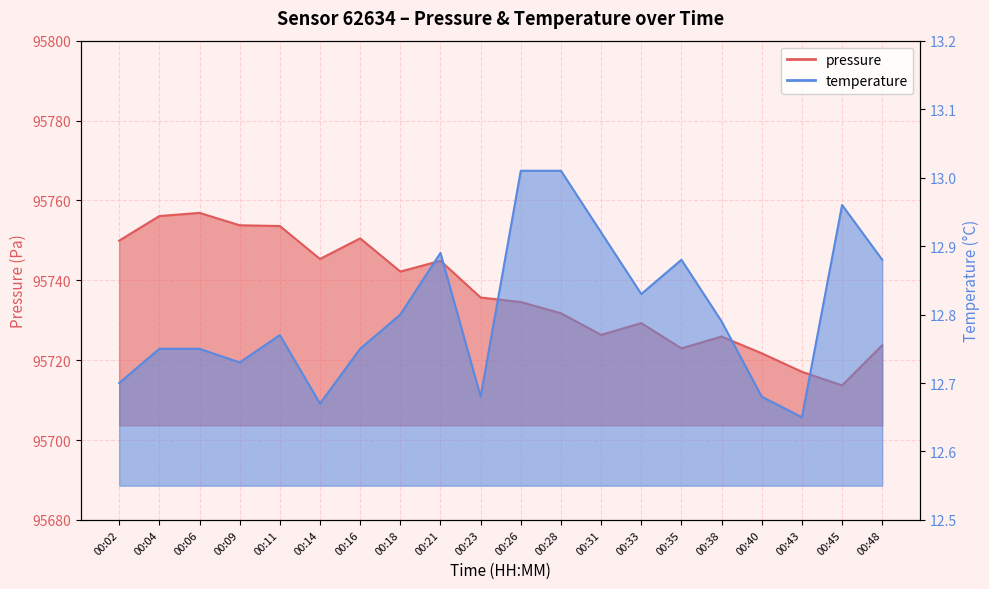

List the labels in order of pressure value, largest first.

00:06, 00:04, 00:09, 00:11, 00:16, 00:02, 00:14, 00:21, 00:18, 00:23, 00:26, 00:28, 00:33, 00:31, 00:38, 00:48, 00:35, 00:40, 00:43, 00:45